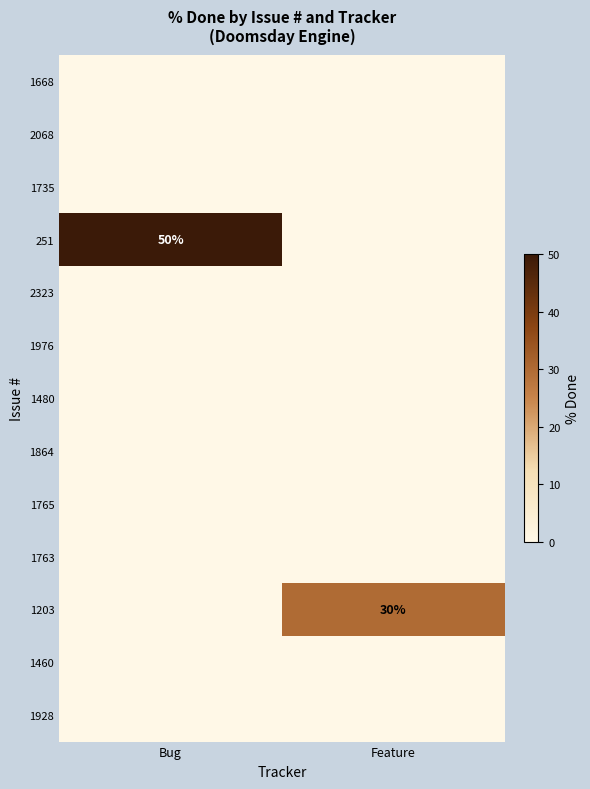

What is the difference between the highest and lowest values at Feature?

30